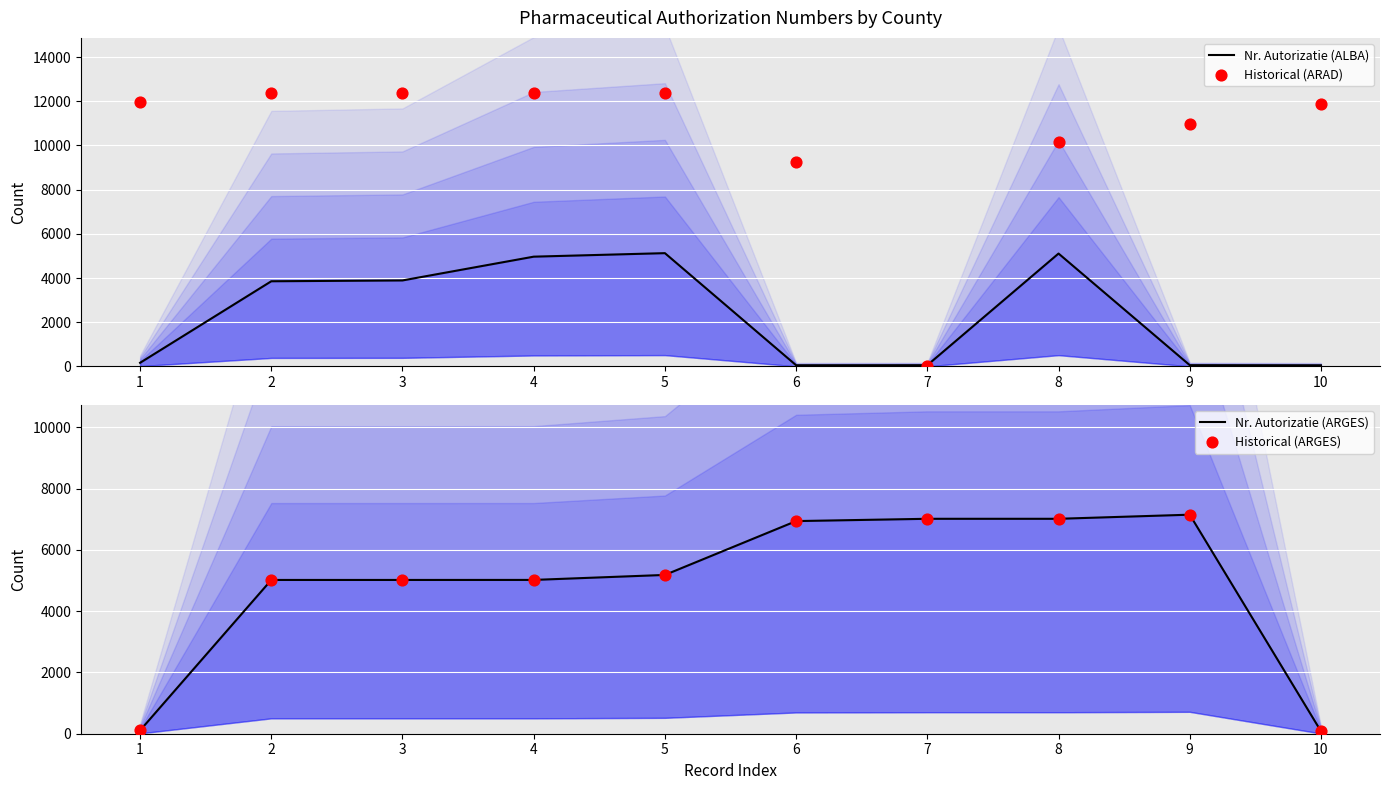

Which series has the widest spread of Y values?

Historical (ARAD)